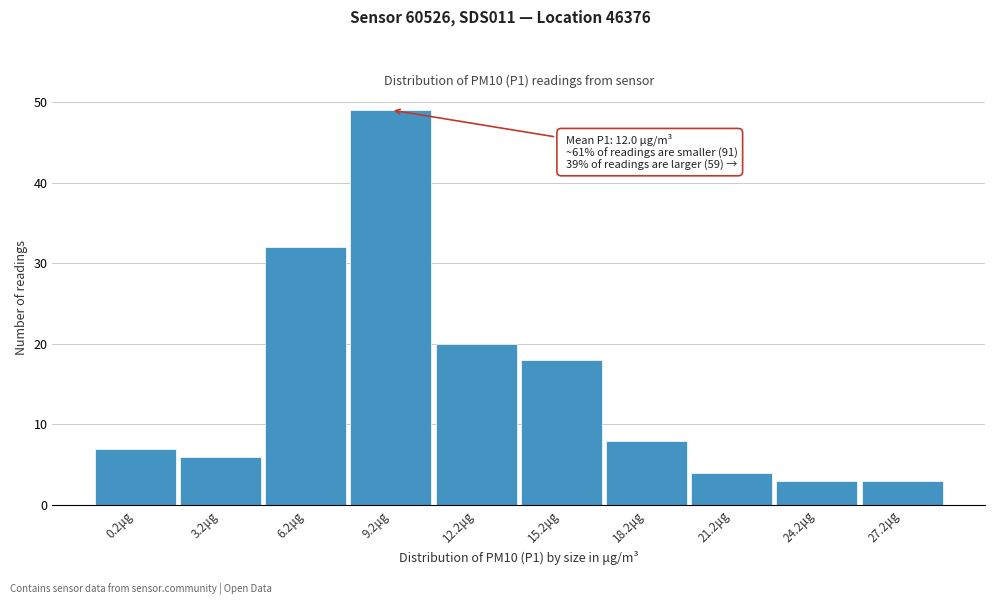

Reading left to right, list all the values displayed in this chart.

7	6	32	49	20	18	8	4	3	3